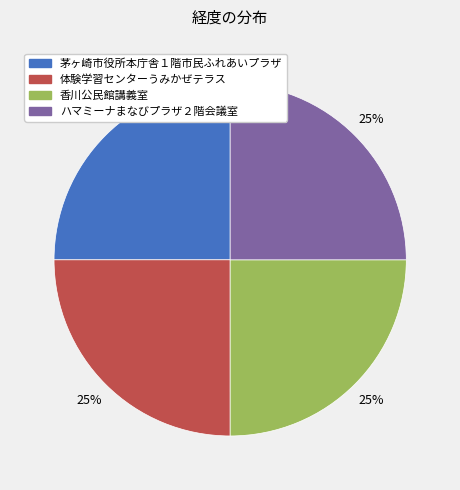

Is it true that 茅ヶ崎市役所本庁舎１階市民ふれあいプラザ is 12% of the pie?

False